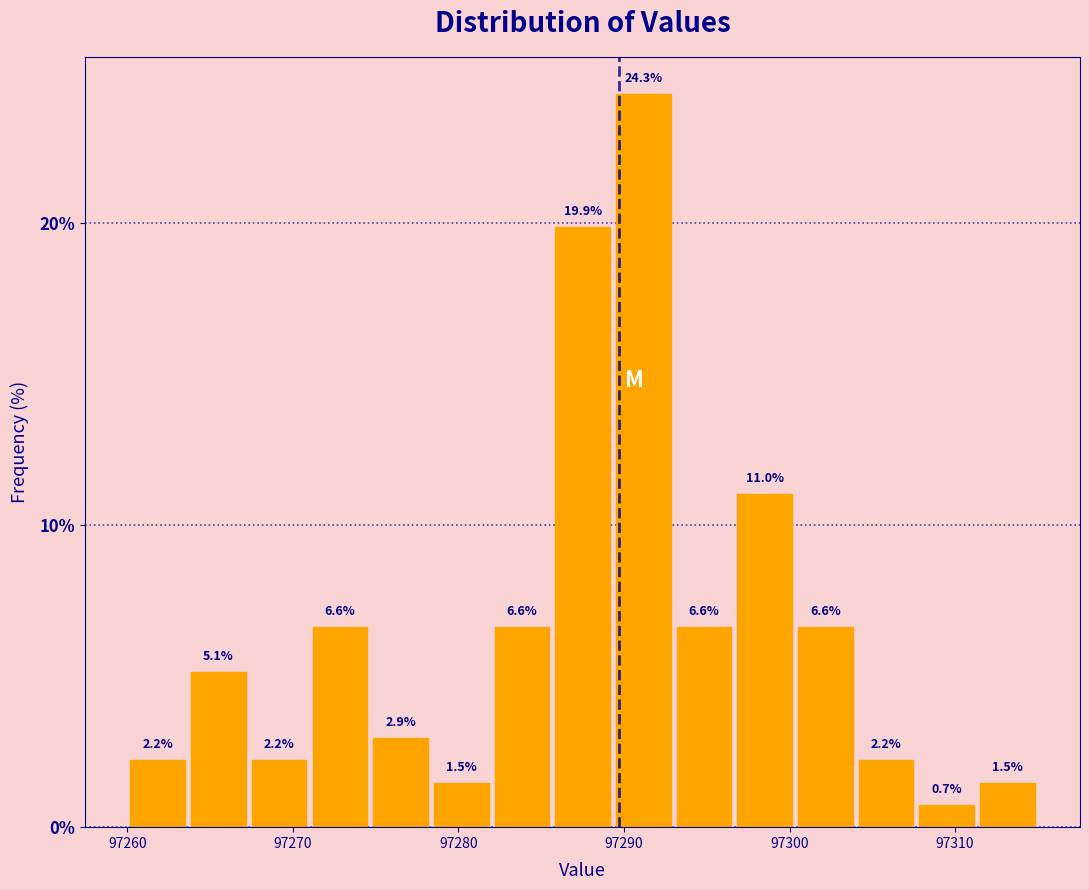

Around what value on the x-axis is the tallest bar? Give the approximate position of its centre, as read against the axis.

97291